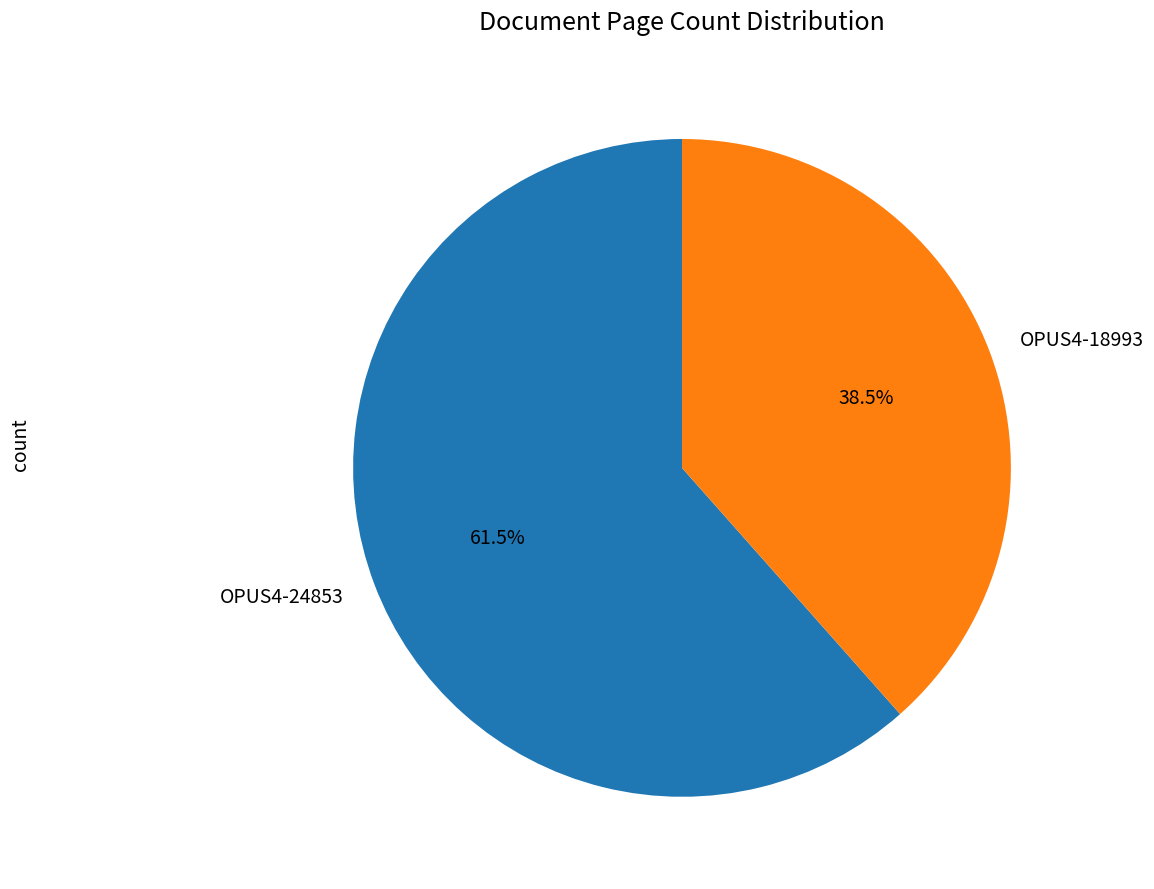

What is the smallest slice in the pie chart?

OPUS4-18993